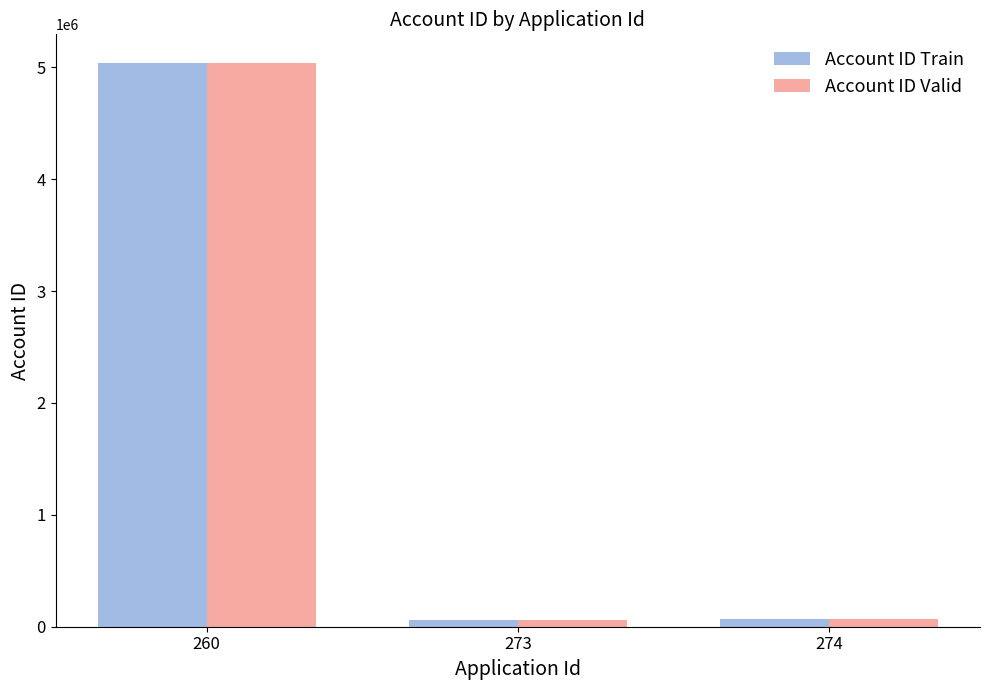

At which category is the sum across all series the highest?

260